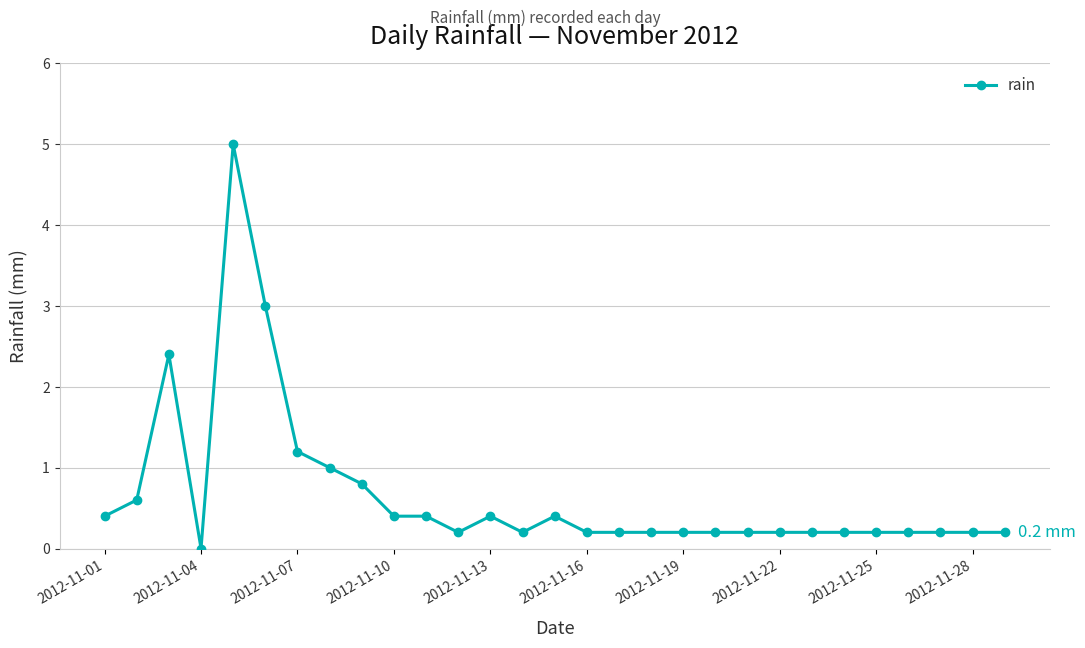

Count the number of data series in this chart.

1